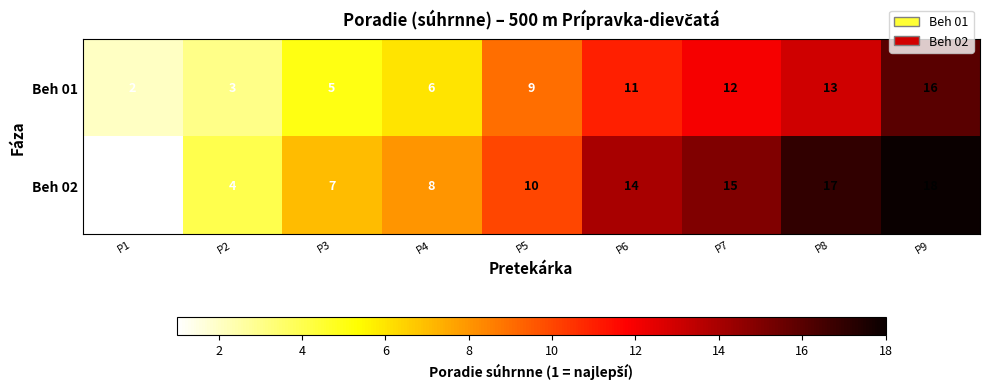

Which series changed the most between P1 and P2?

Beh 02